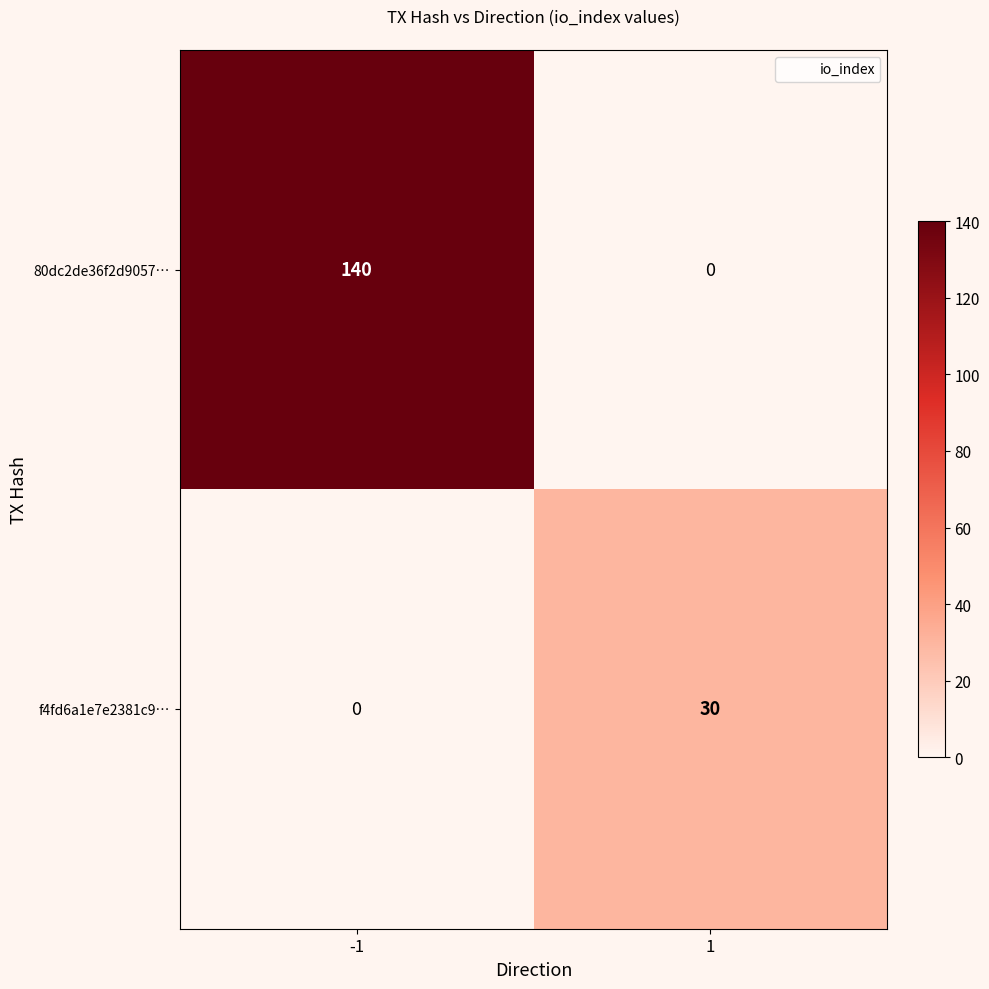

The value of f4fd6a1e7e2381c9… at 1 is 14. True or false?

False